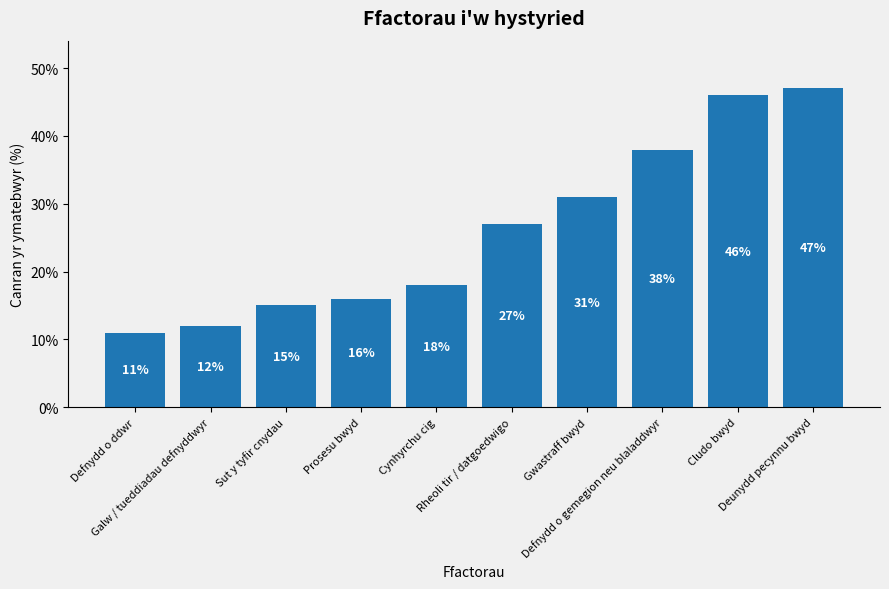

What is the approximate value at Gwastraff bwyd, to the nearest 10?

30